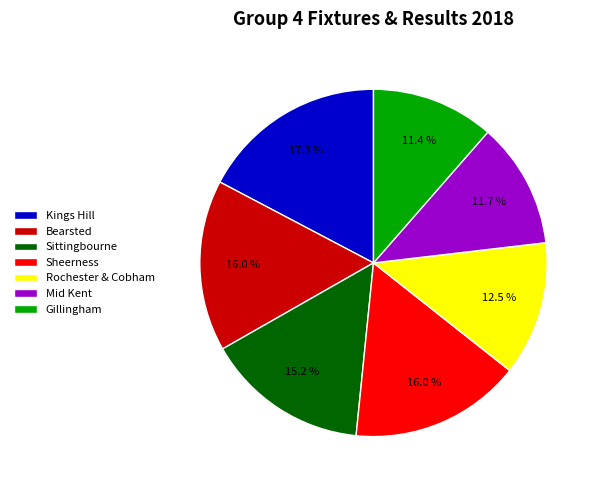

What is the largest slice in the pie chart?

Kings Hill